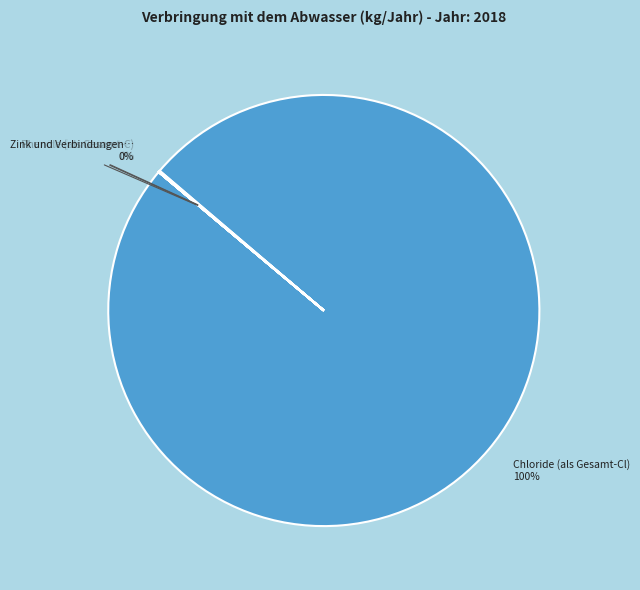

Rank the categories by value from lowest to highest.

Fluorchlorkohlenwasserstoffe (FCKWs), Cadmium und Verbindungen (als Cd), Quecksilber und Verbindungen (als Hg), Dichlormethan (DCM), Arsen und Verbindungen (als As), Nickel und Verbindungen (als Ni), Kupfer und Verbindungen (als Cu), Cyanide (als Gesamt-CN), Phenole (als Gesamt-C), Zink und Verbindungen (als Zn), Fluoride (als Gesamt-F), Chloride (als Gesamt-Cl)